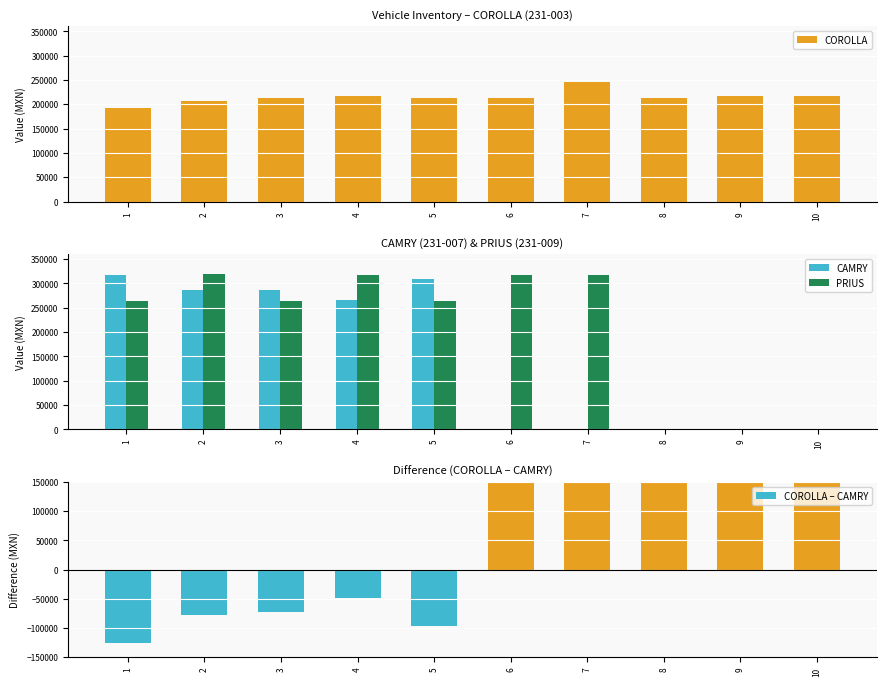

What is the value of the COROLLA – CAMRY bar at the 4th from the left?

-49329.0